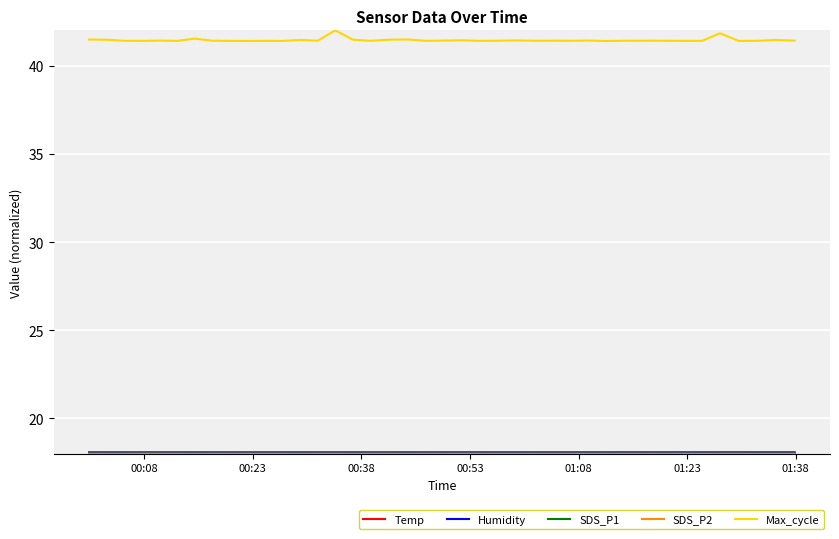

Which series has the widest spread of values?

Max_cycle